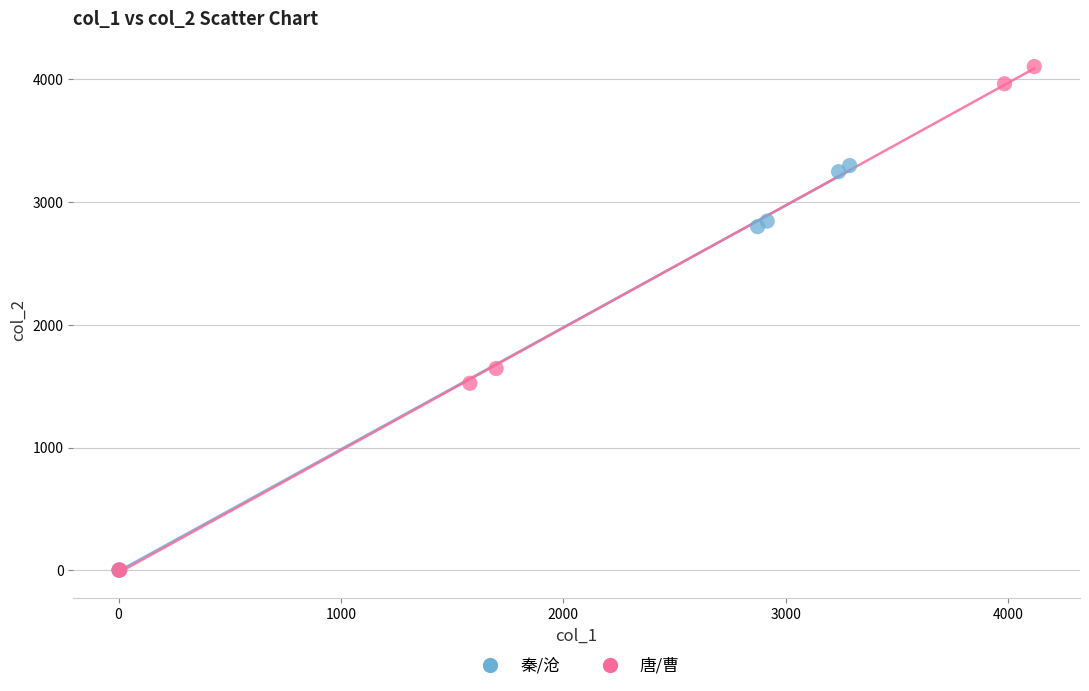

Which series reaches the maximum Y coordinate?

唐/曹